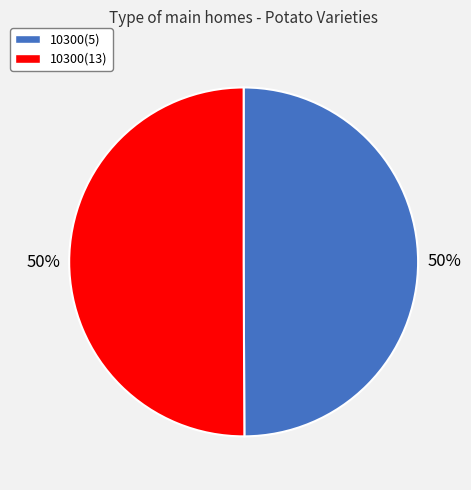

What is the ratio of the value at 10300(5) to the value at 10300(13)?

1.0